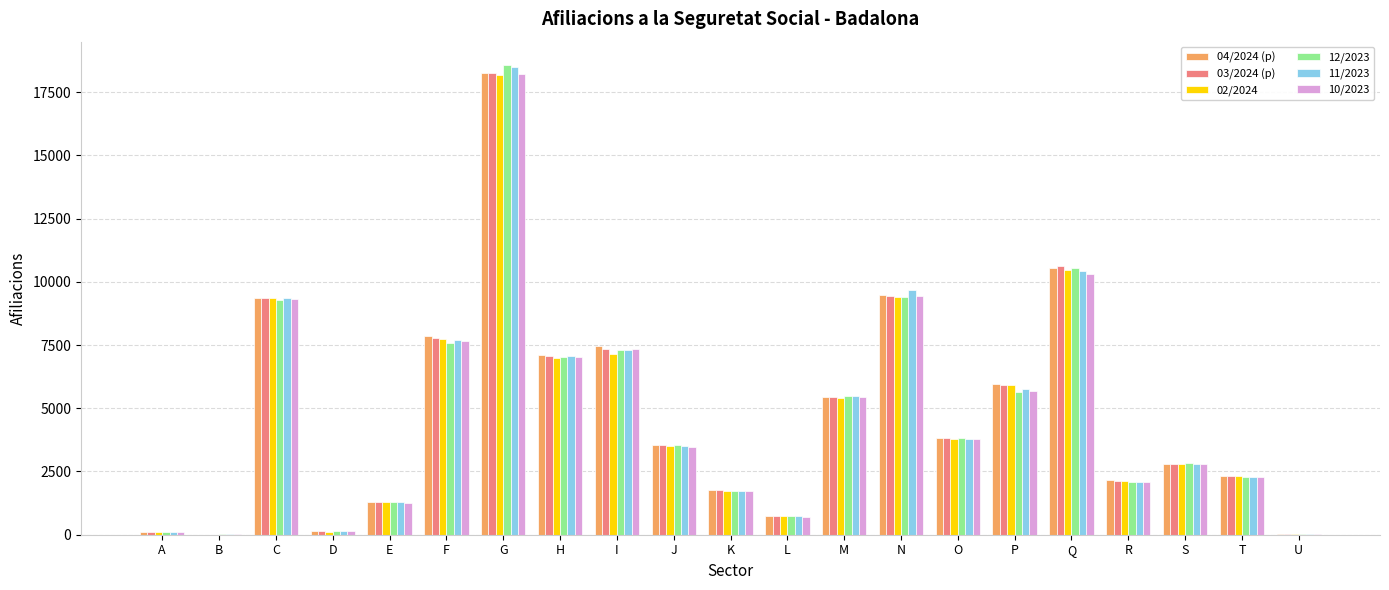

At which label does 10/2023 reach its peak?

G